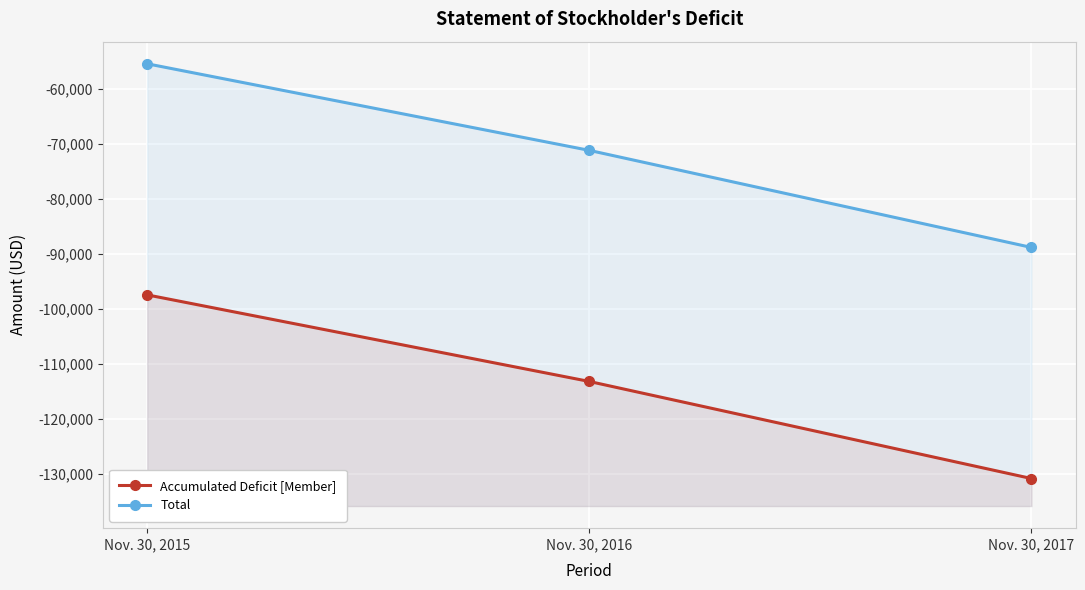

Where does the Accumulated Deficit [Member] series first go above -113142?

Nov. 30, 2015